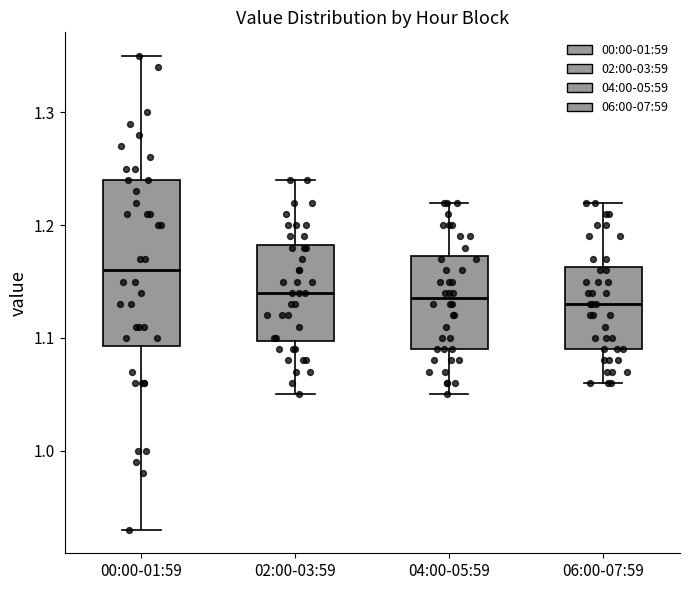

Comparing the boxes themselves (not the whiskers), which one is the tallest?

00:00-01:59